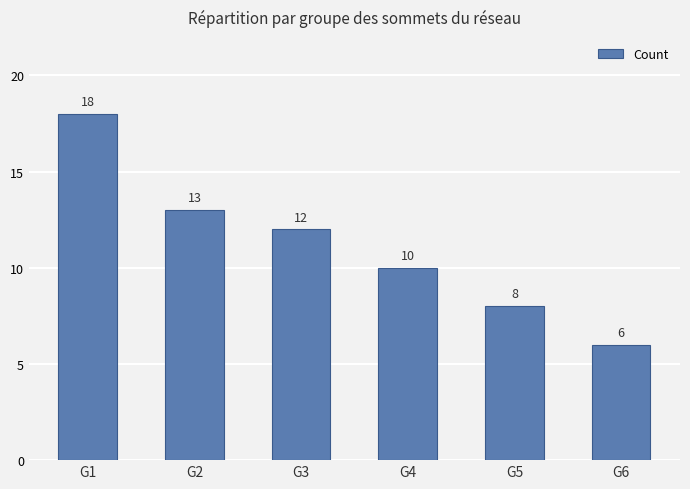

List the labels in order of value, largest first.

G1, G2, G3, G4, G5, G6